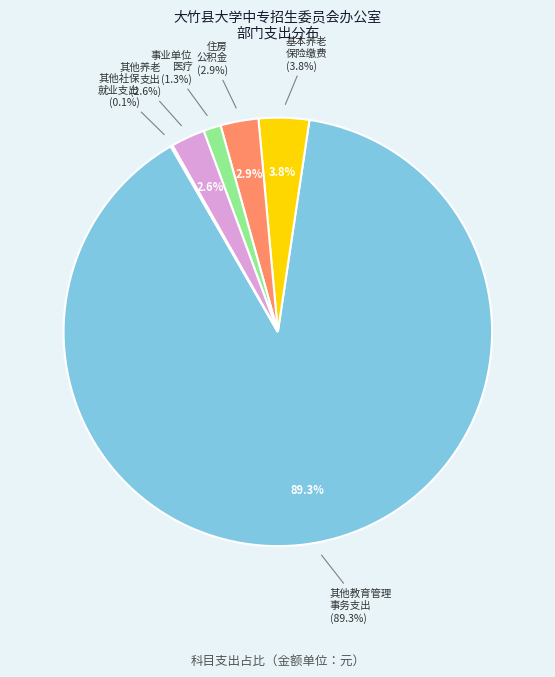

How many slices are in this pie chart?

6